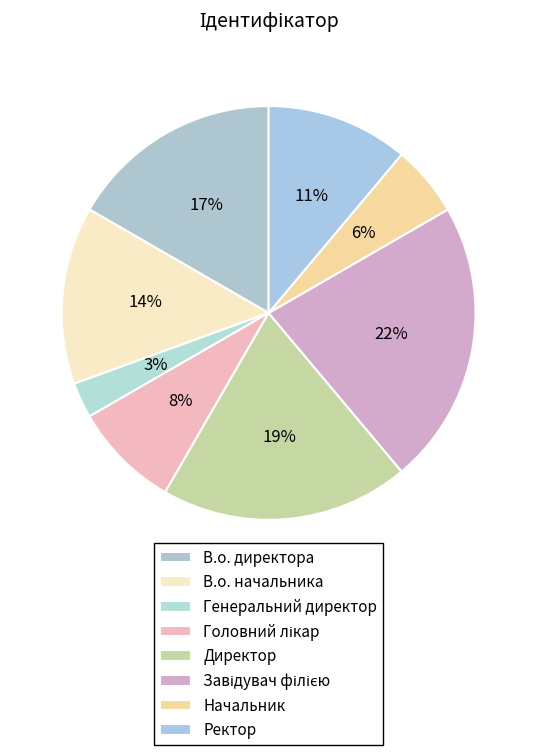

To the nearest percent, what percentage of the pie is Ректор?

11%